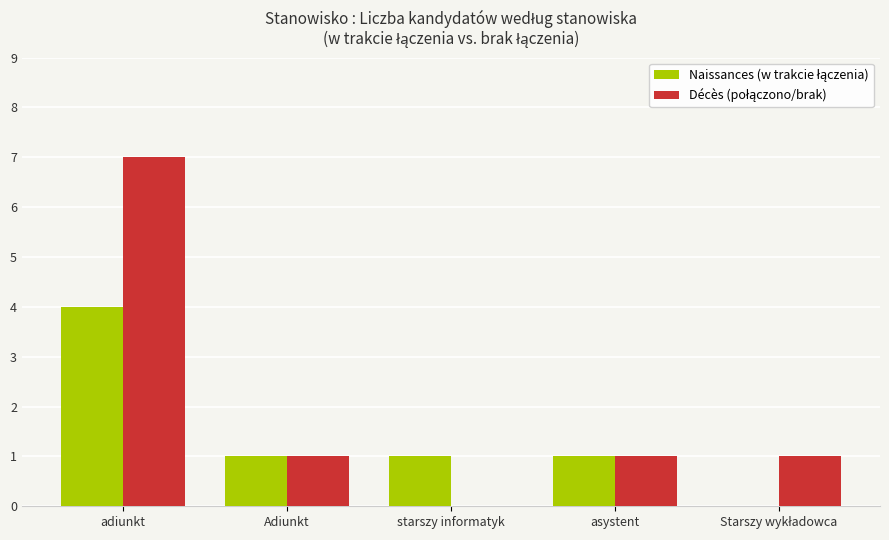

Which category has the highest value across all series?

adiunkt